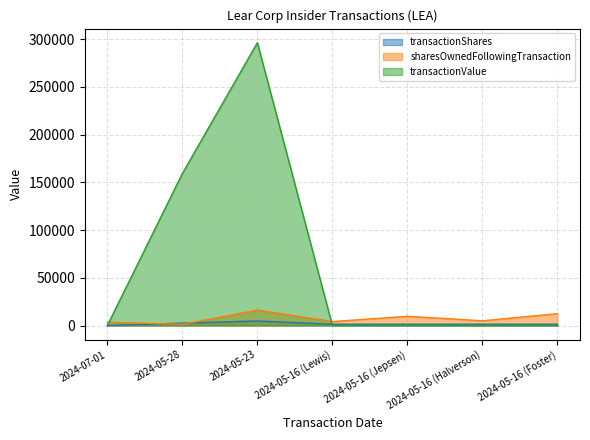

The sharesOwnedFollowingTransaction series shows 4670 at 2024-05-23. True or false?

False